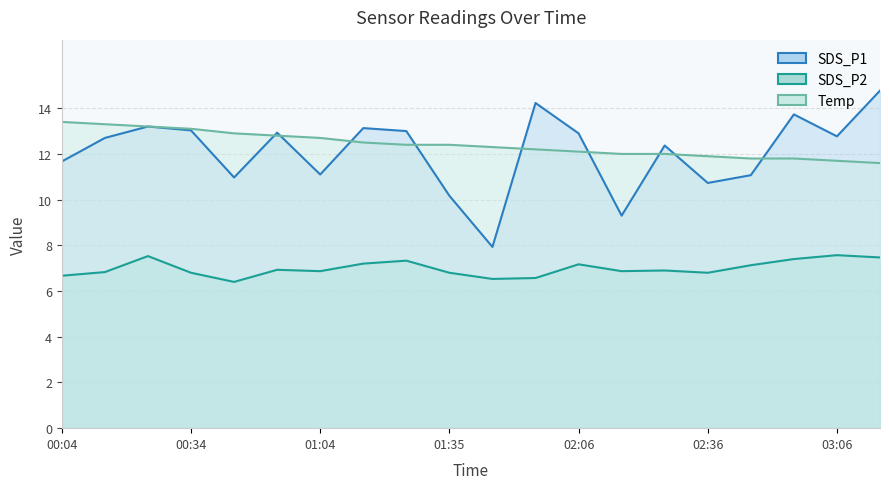

Between 00:14 and 03:16, which series saw the biggest shift?

SDS_P1